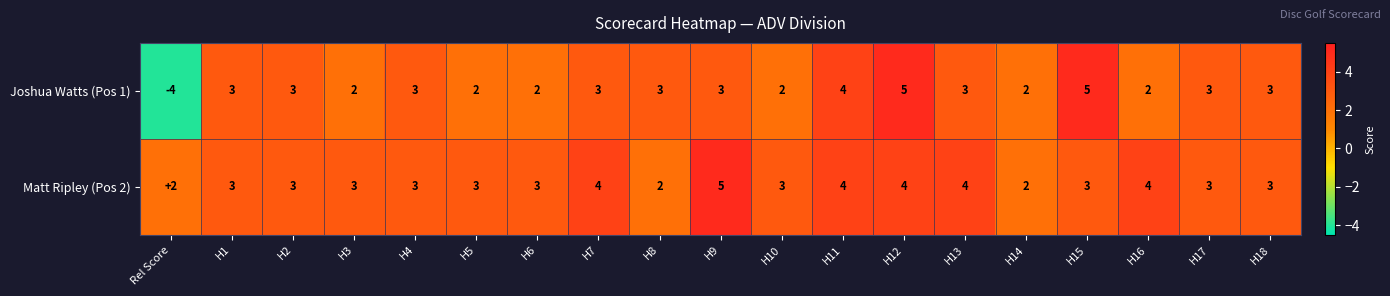

What is the spread (max minus min) of values at H5?

1